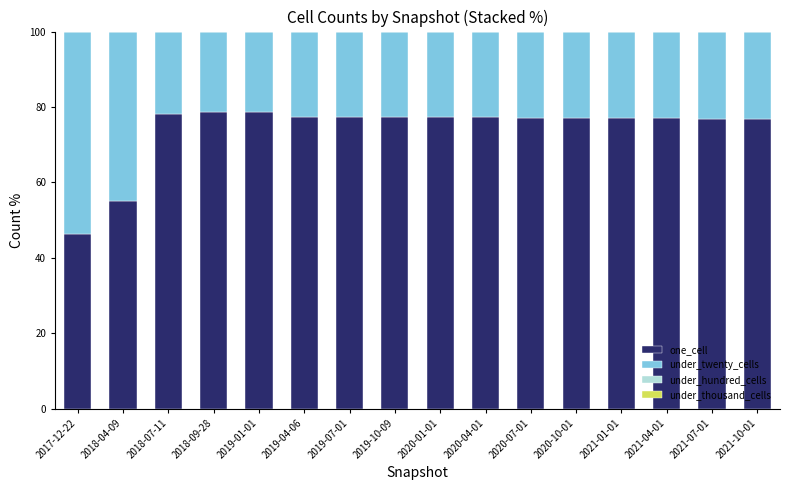

What is the minimum value for one_cell?

46.2